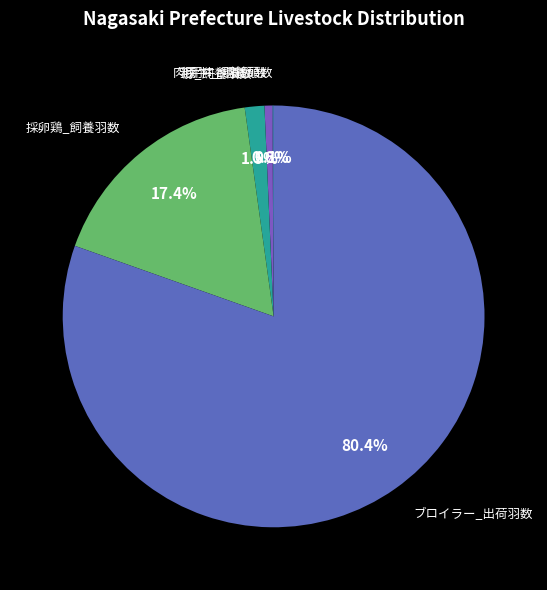

Approximately how many times larger is the value at 採卵鶏_飼養羽数 compared to 豚_飼養頭数?

11.6